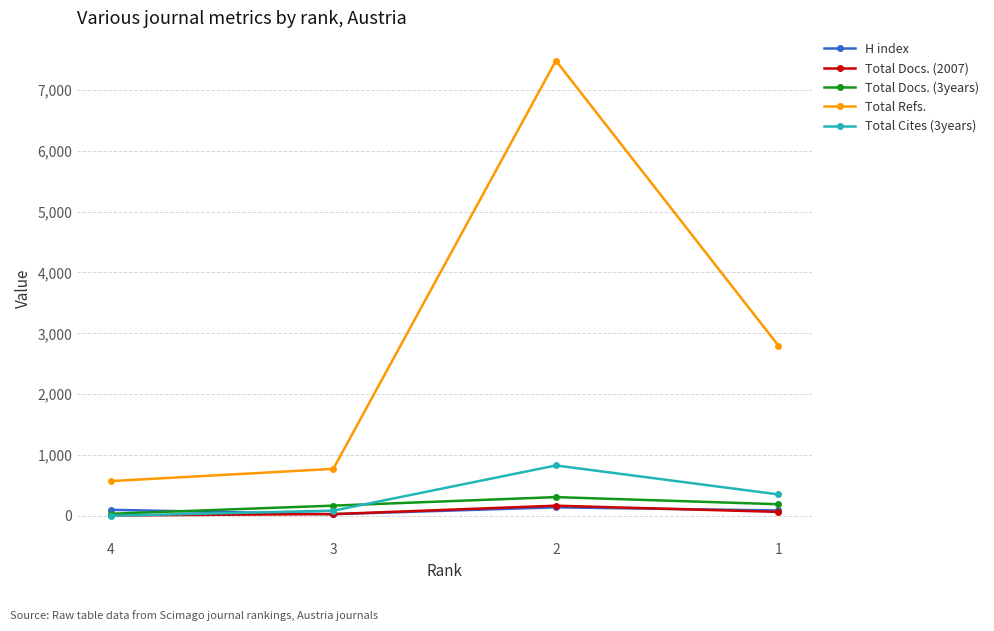

What is the value of the Total Docs. (2007) point at the 2nd from the left?

30